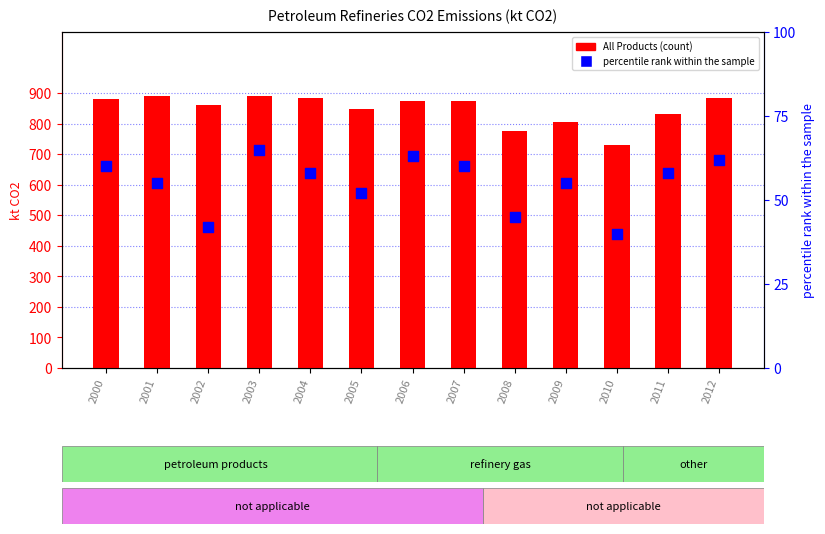

What are all the series names shown in the legend?

All Products (count), percentile rank within the sample